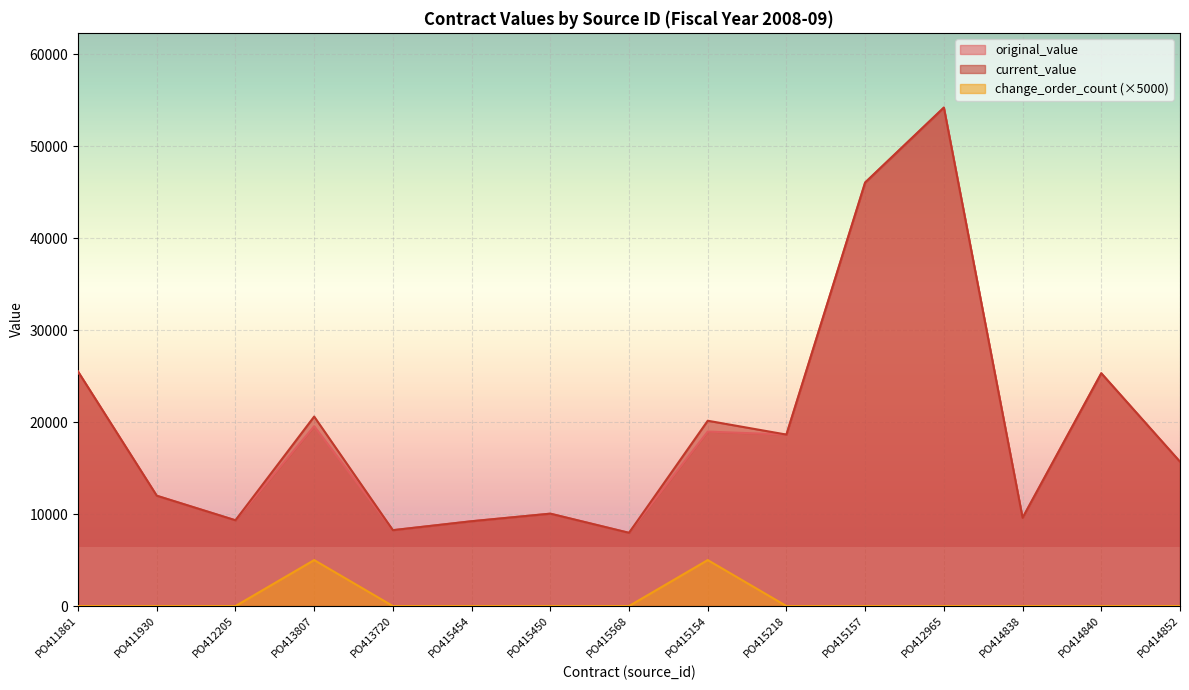

Where is the first local minimum for original_value?

PO412205